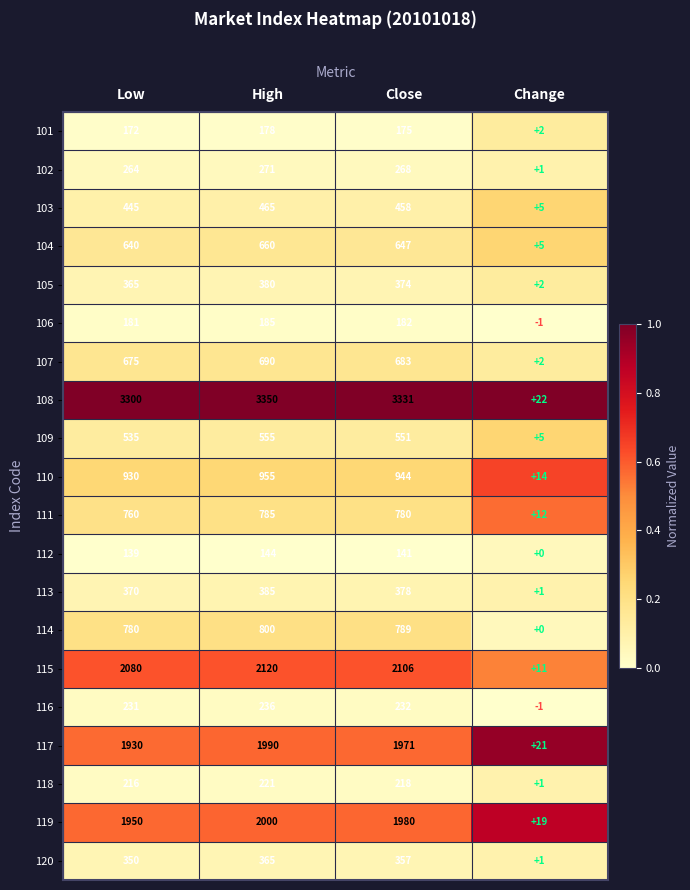

At which label does 110 reach its minimum?

Change